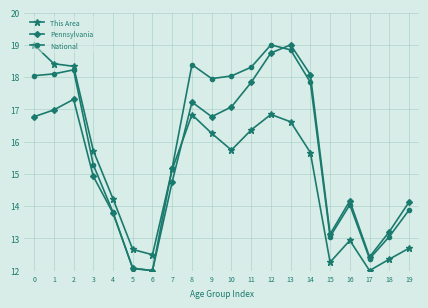

Reading left to right, transcribe all the data shown in this chart.

This Area: 0=19.0	1=18.4	2=18.3	3=15.7	4=14.2	5=12.7	6=12.5	7=15.1	8=16.8	9=16.3	10=15.7	11=16.4	12=16.8	13=16.6	14=15.7	15=12.3	16=12.9	17=12.0	18=12.4	19=12.7
Pennsylvania: 0=16.8	1=17.0	2=17.3	3=14.9	4=13.8	5=12.1	6=12.0	7=14.8	8=17.2	9=16.8	10=17.1	11=17.8	12=18.7	13=19.0	14=18.1	15=13.1	16=14.2	17=12.4	18=13.2	19=14.1
National: 0=18.0	1=18.1	2=18.2	3=15.3	4=13.8	5=12.1	6=12.0	7=15.2	8=18.4	9=18.0	10=18.0	11=18.3	12=19.0	13=18.8	14=17.8	15=13.1	16=14.0	17=12.4	18=13.1	19=13.9